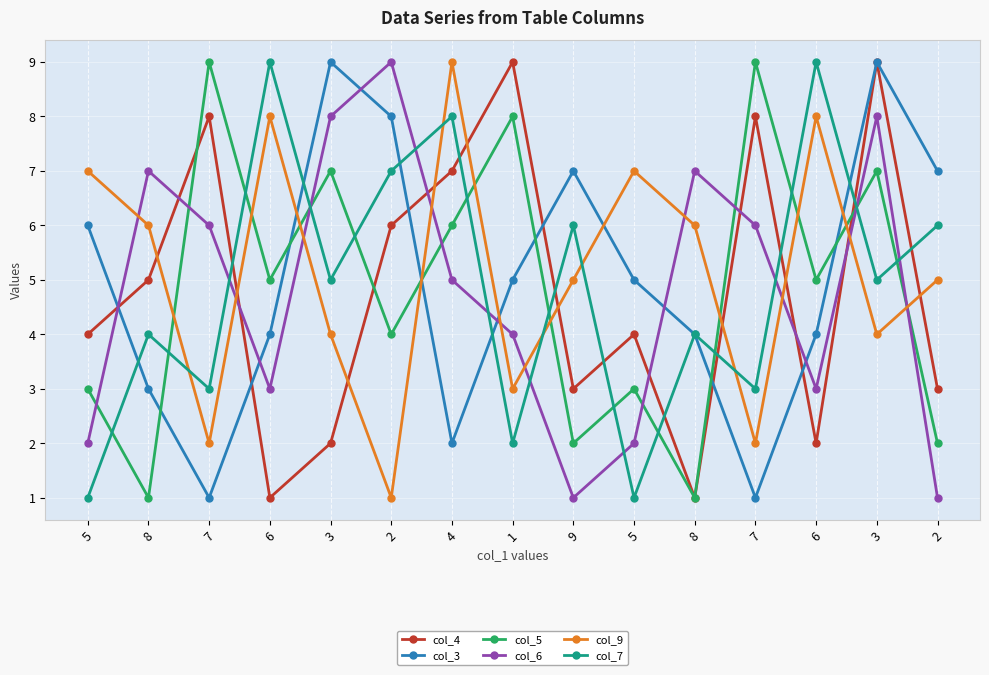

What is the smallest value displayed?

1